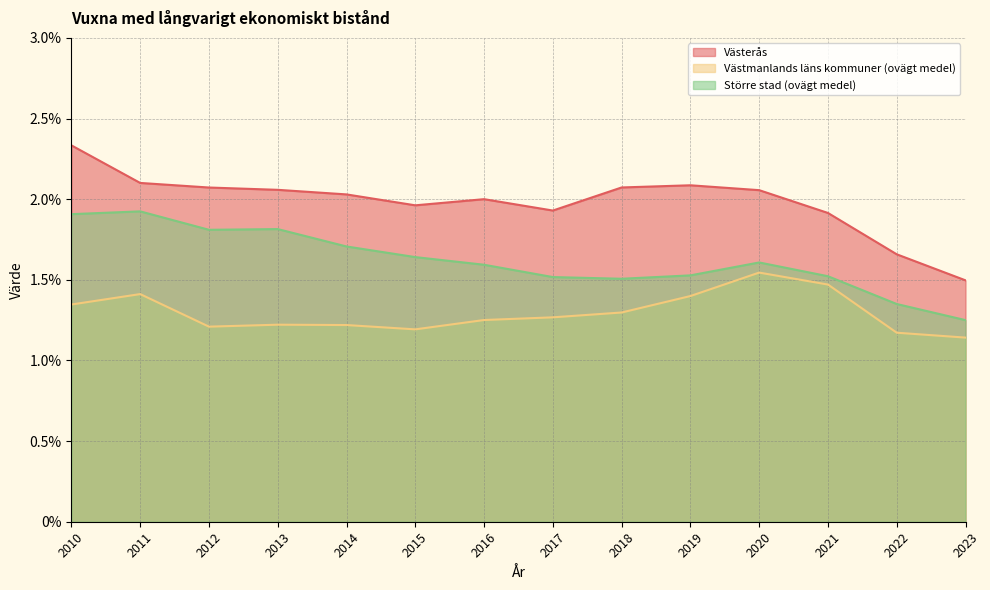

Reading right to left, transcribe all the data shown in this chart.

Västerås: 1.5	1.7	1.9	2.1	2.1	2.1	1.9	2.0	2.0	2.0	2.1	2.1	2.1	2.3
Västmanlands läns kommuner (ovägt medel): 1.1	1.2	1.5	1.5	1.4	1.3	1.3	1.3	1.2	1.2	1.2	1.2	1.4	1.3
Större stad (ovägt medel): 1.2	1.4	1.5	1.6	1.5	1.5	1.5	1.6	1.6	1.7	1.8	1.8	1.9	1.9